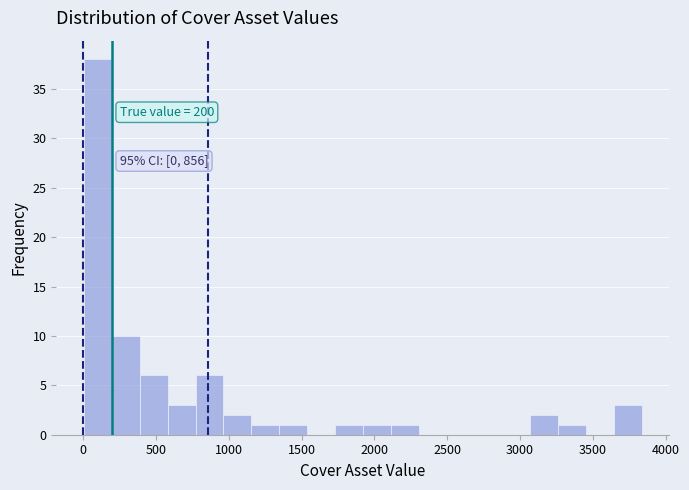

Around what value on the x-axis is the tallest bar? Give the approximate position of its centre, as read against the axis.

100